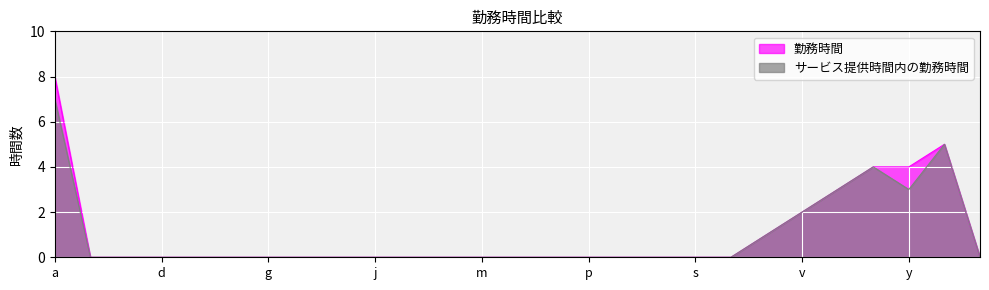

What is the difference between the highest and lowest values at y?

1